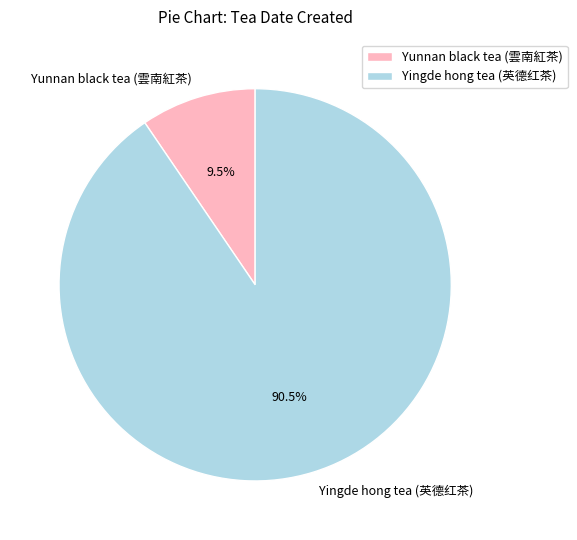

How much of the chart is everything except Yunnan black tea (雲南紅茶)?

90.5%